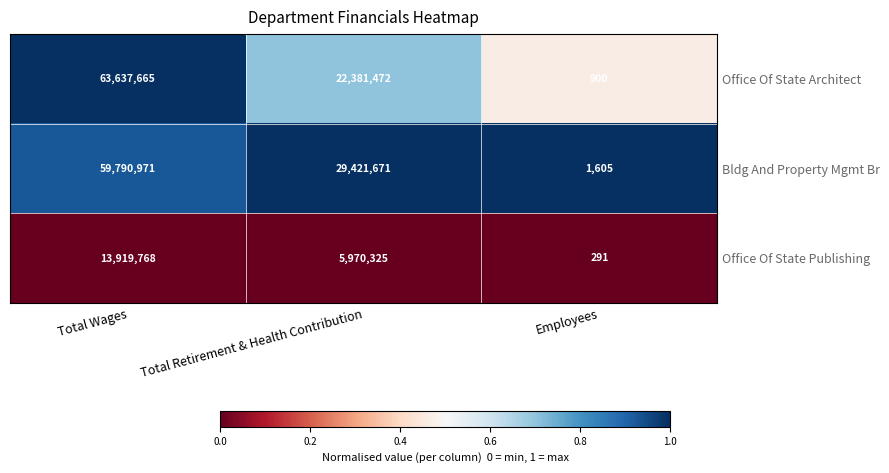

Rank the series by their maximum value, from lowest to highest.

Office Of State Publishing, Bldg And Property Mgmt Br, Office Of State Architect